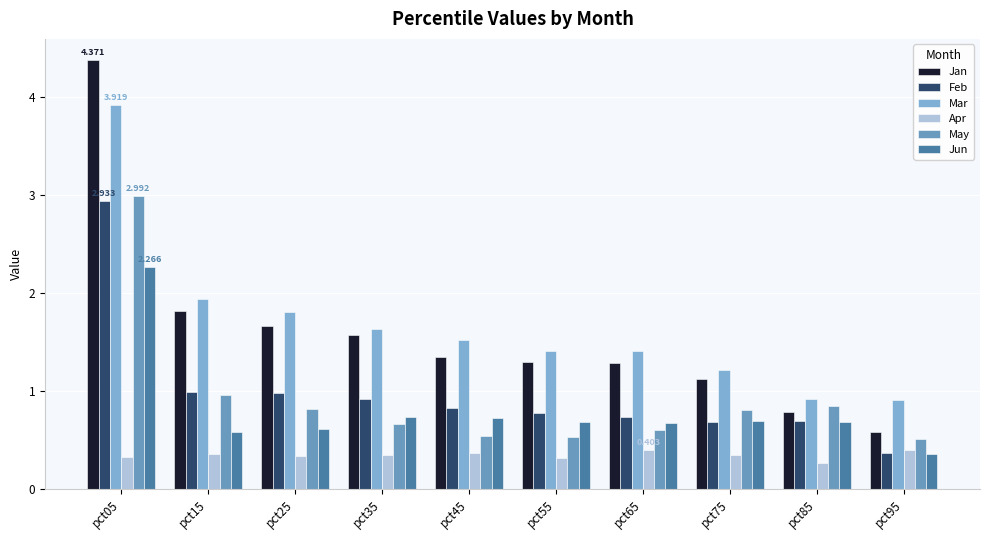

The value of May at pct75 is 0.8. True or false?

True